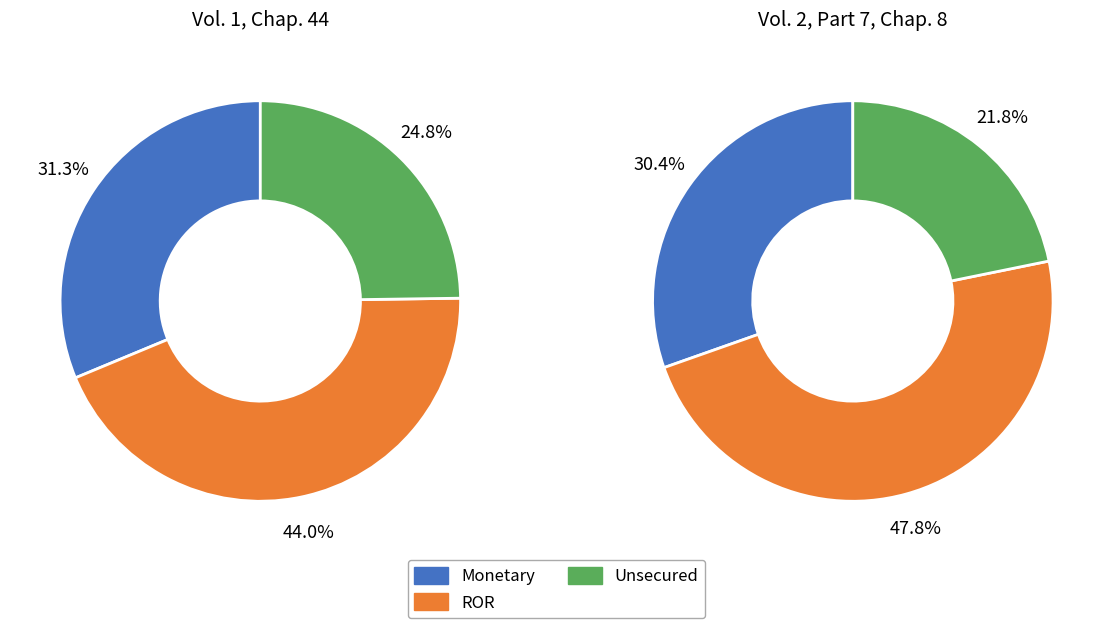

The values slice represents 43% of the pie. True or false?

False